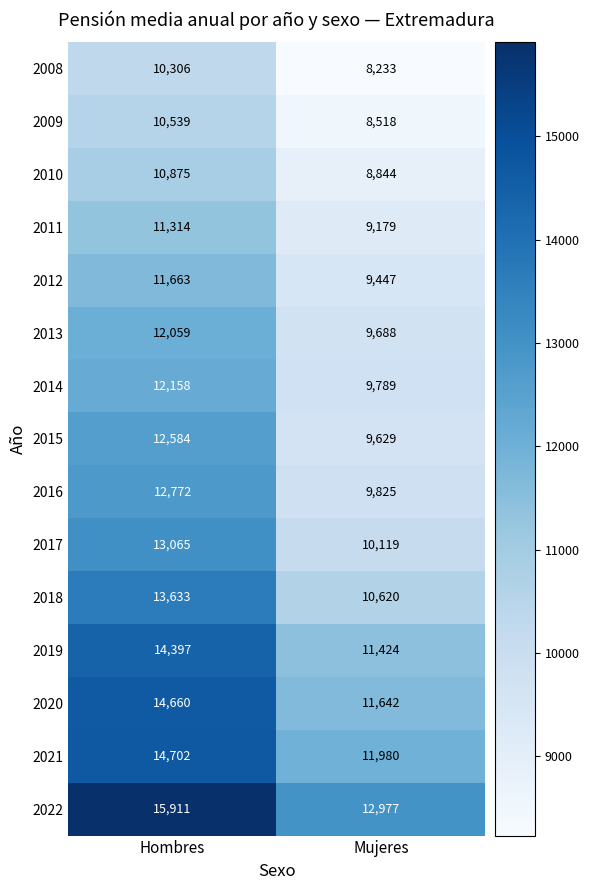

What is the maximum value shown in the chart?

15911